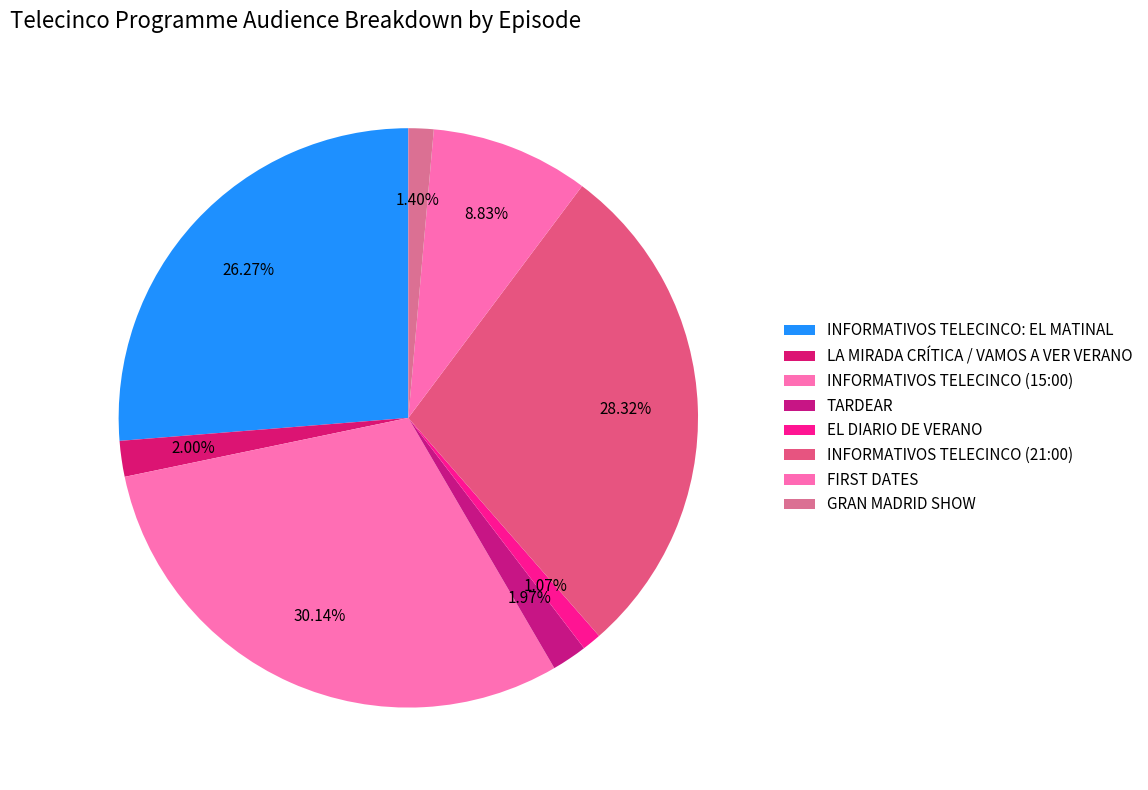

Approximately how many times larger is the value at LA MIRADA CRÍTICA / VAMOS A VER VERANO compared to TARDEAR?

1.0